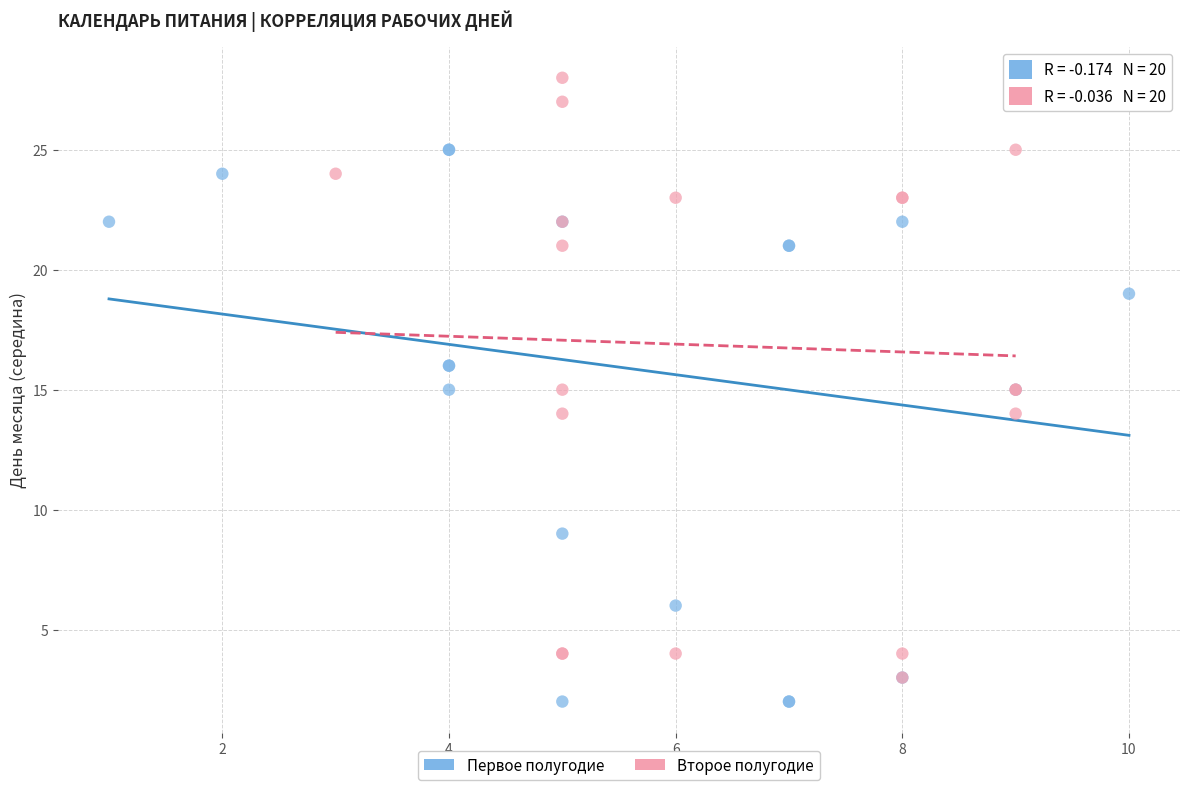

Which series contains the lowest Y value?

Первое полугодие